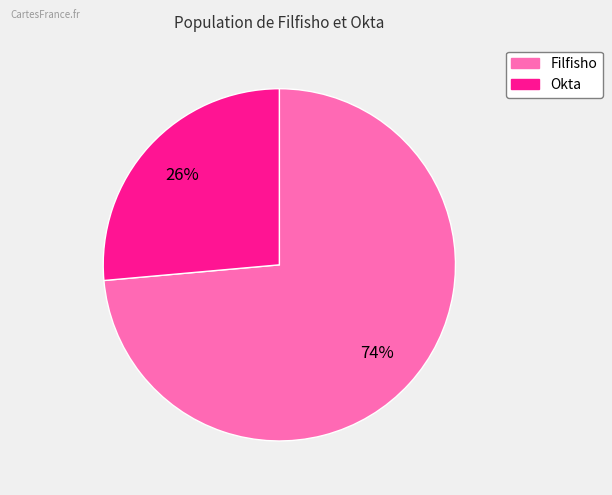

The Okta slice represents 26% of the pie. True or false?

True